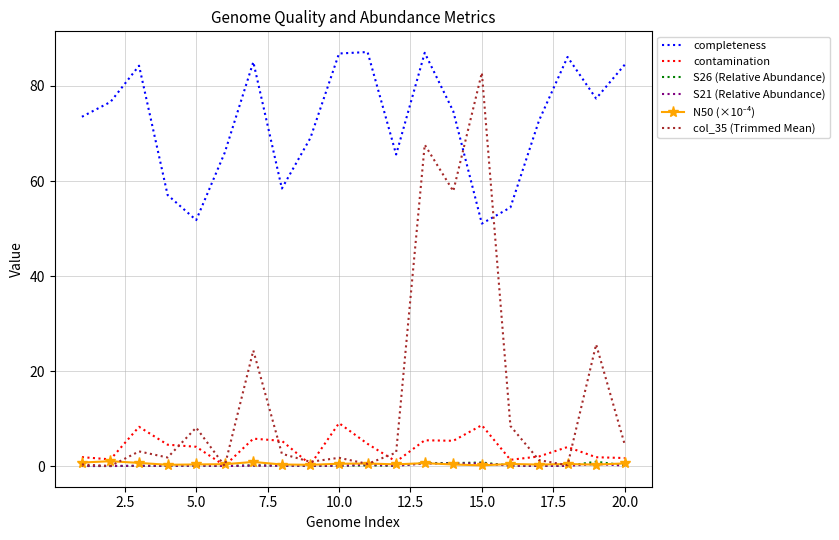

What is the maximum value for col_35 (Trimmed Mean)?

82.8